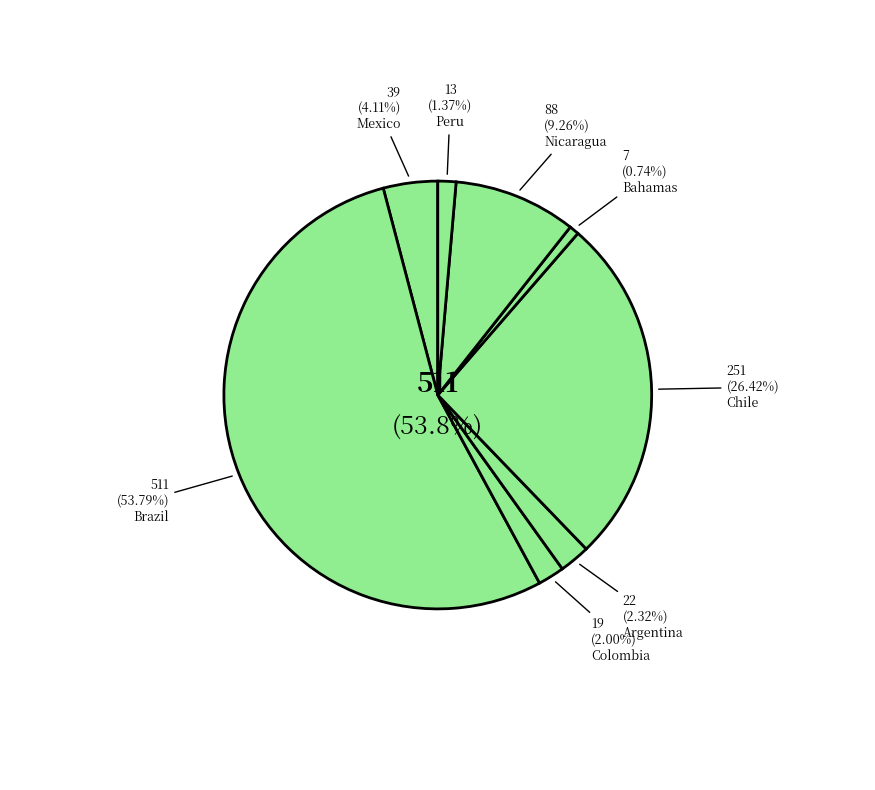

Which slice is the largest?

Brazil